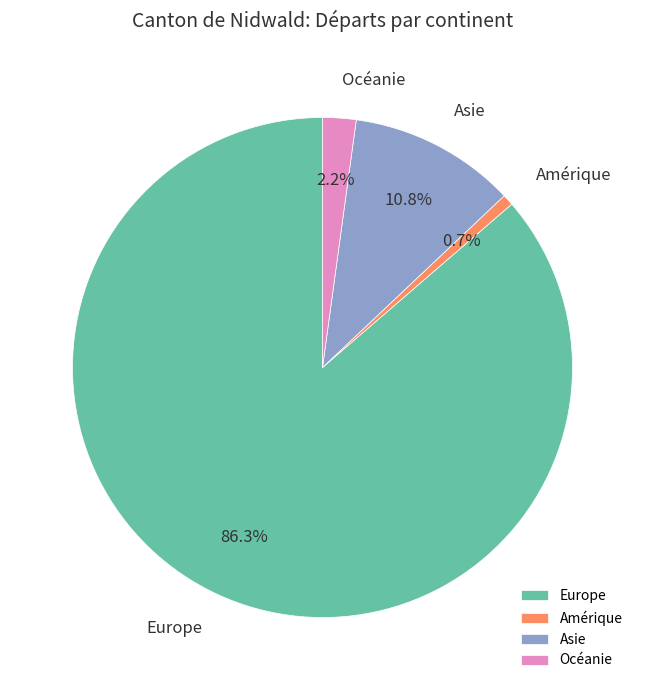

Is there a majority slice in this chart?

Yes